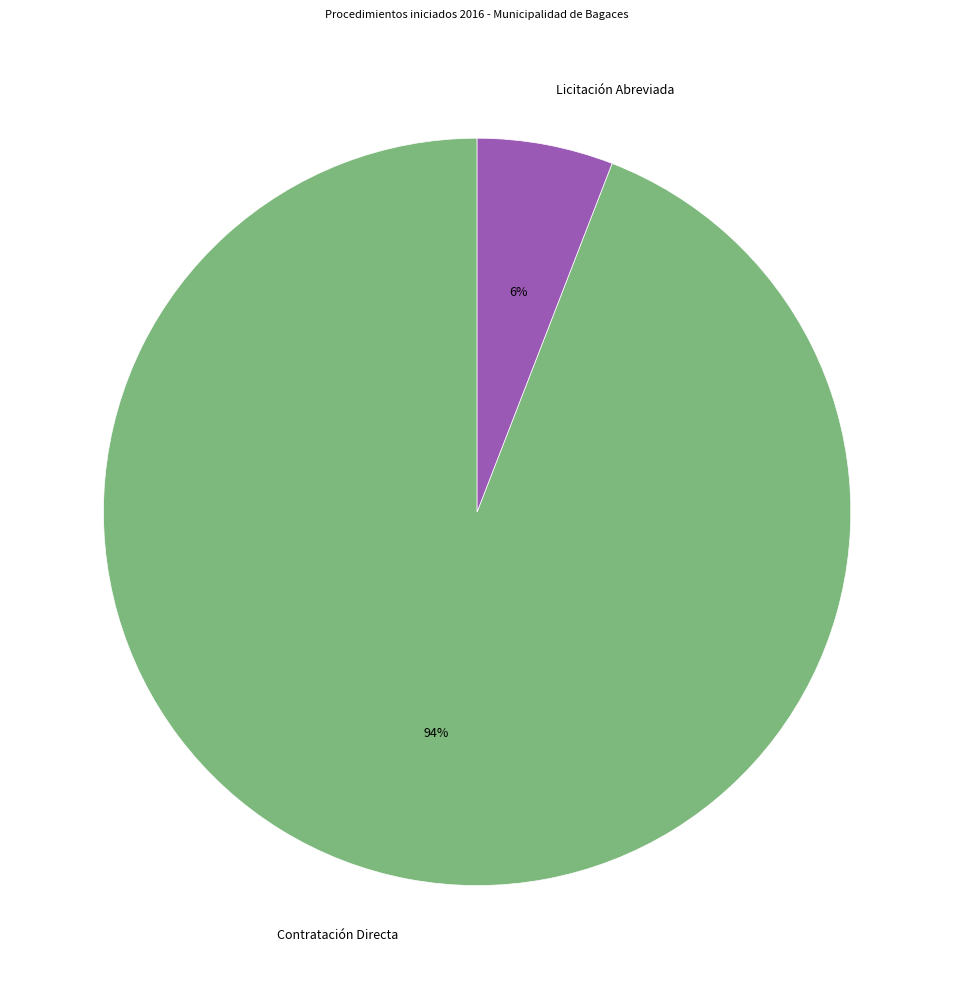

Between Licitación Abreviada and Contratación Directa, which is larger?

Contratación Directa